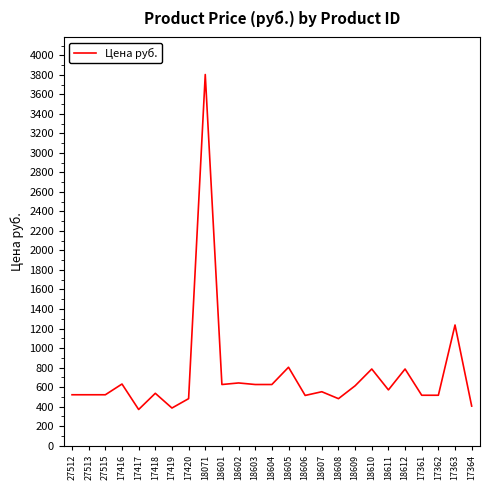

The value at 18604 is 340. True or false?

False